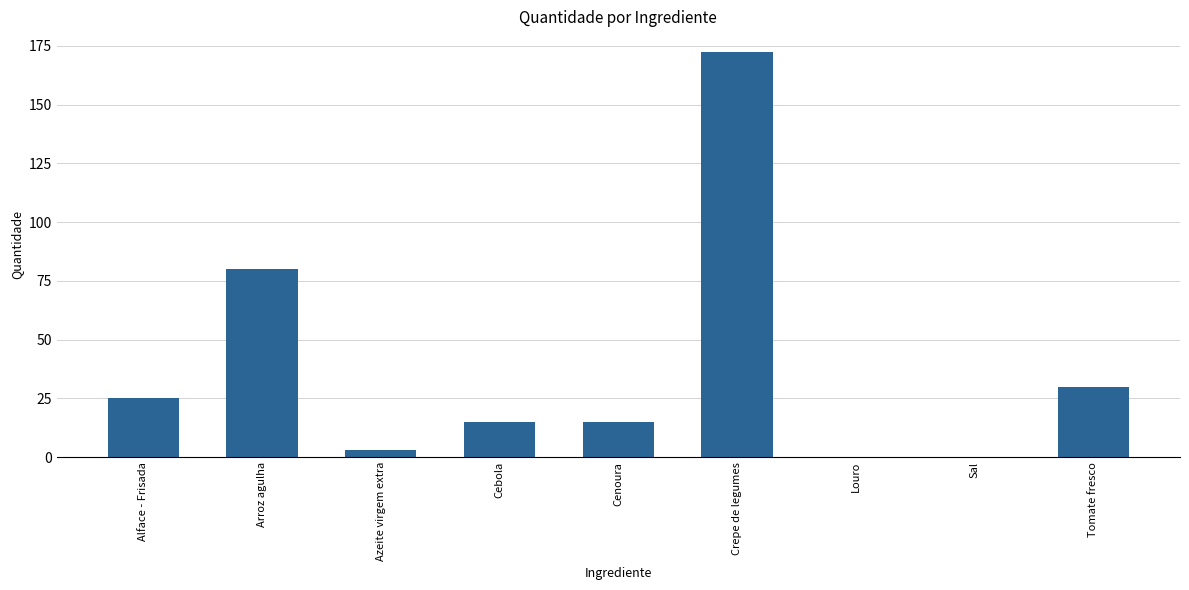

What is the sum of all values?

340.8